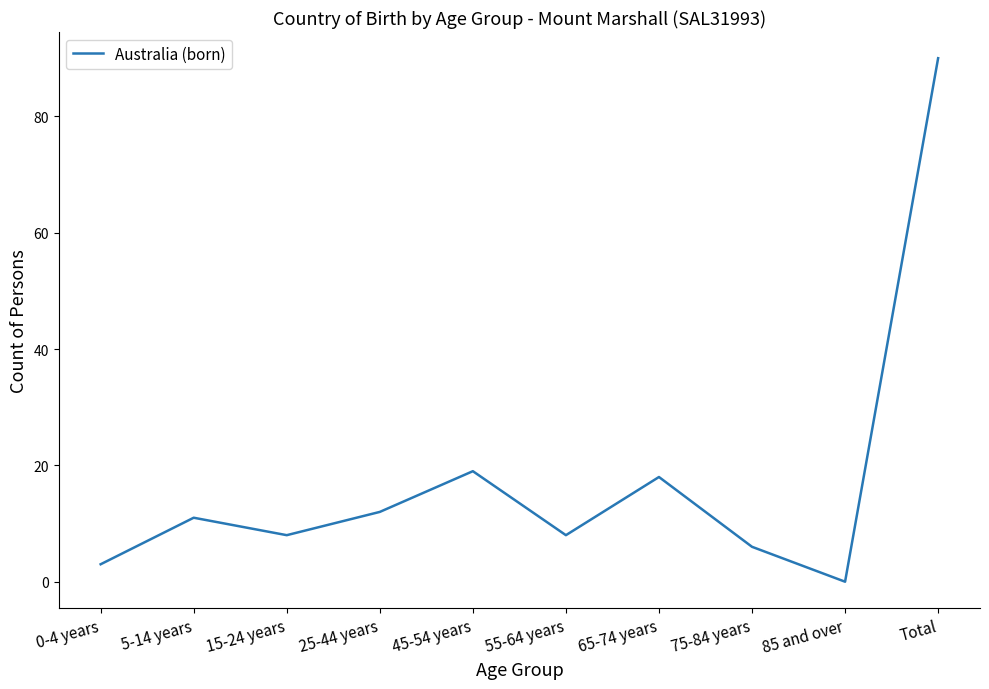

Does the chart display data point markers on the line(s)?

No